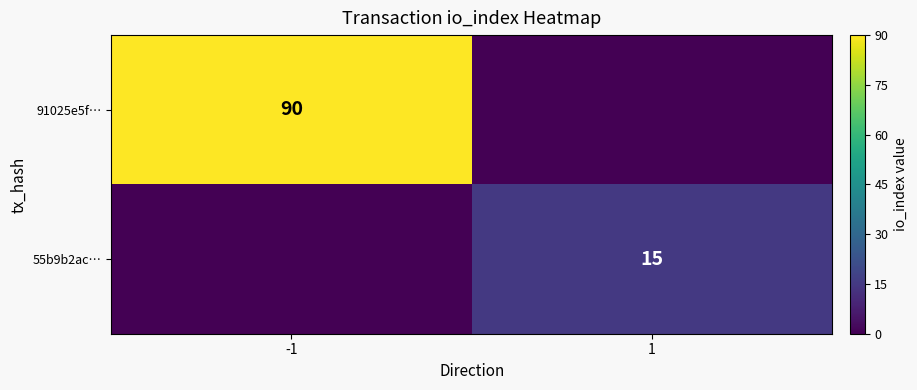

The 91025e5f… series shows 154 at -1. True or false?

False